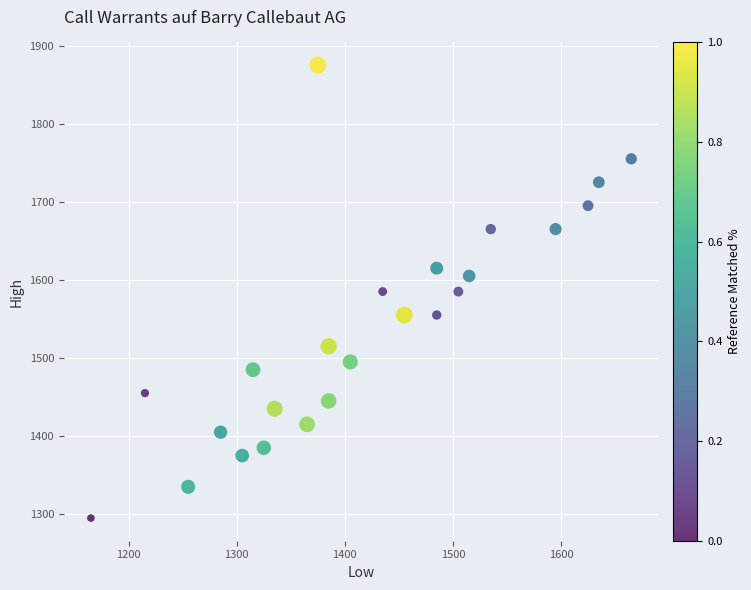

What is the range of Y values (max minus min)?

580